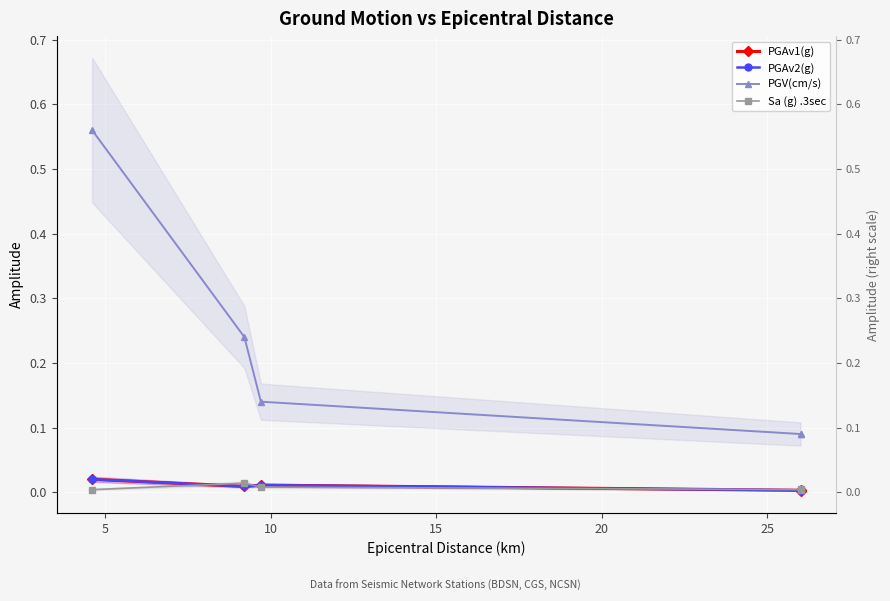

Does the chart display data point markers on the line(s)?

Yes